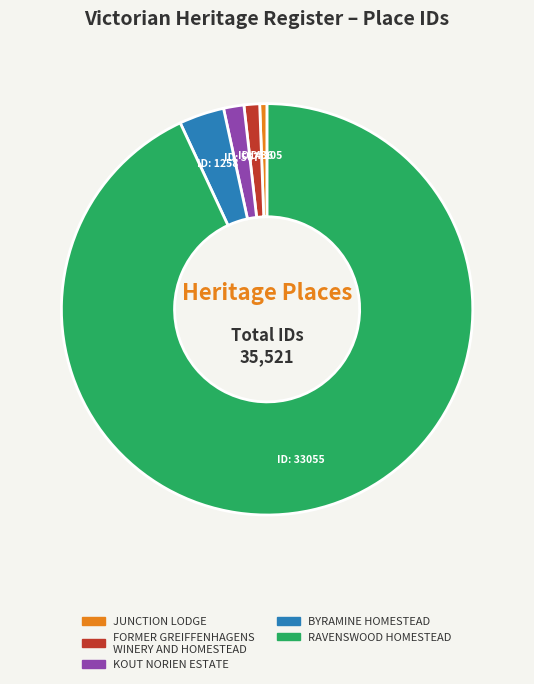

Is JUNCTION LODGE the majority of the pie?

No